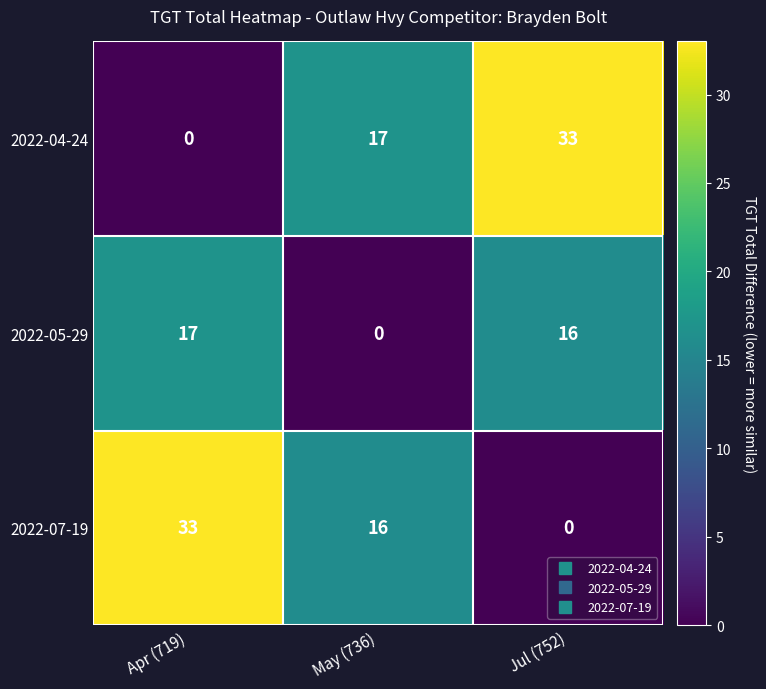

What is the spread (max minus min) of values at Jul (752)?

33